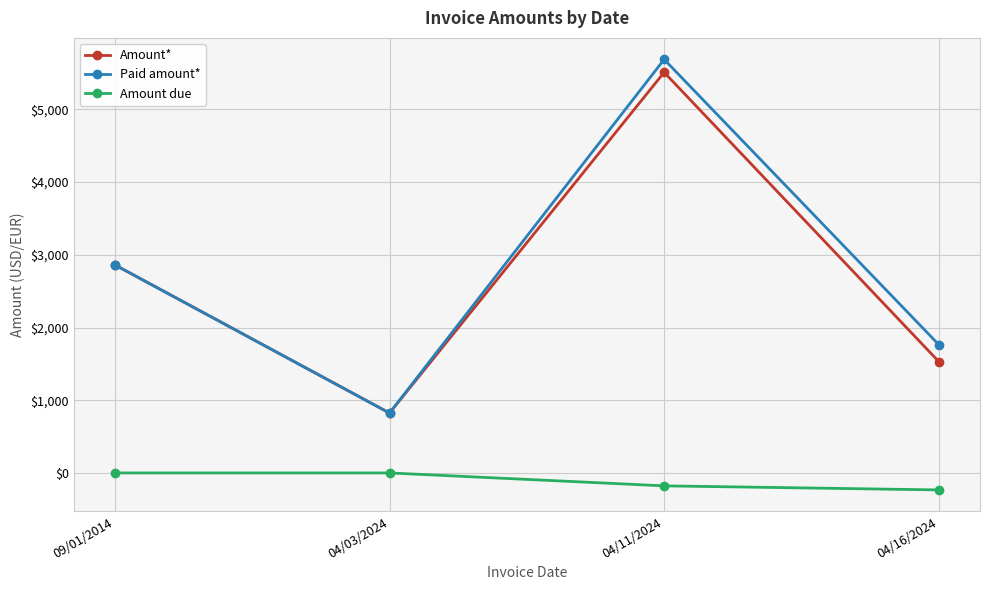

The value of Paid amount* at 09/01/2014 is 4087.9. True or false?

False